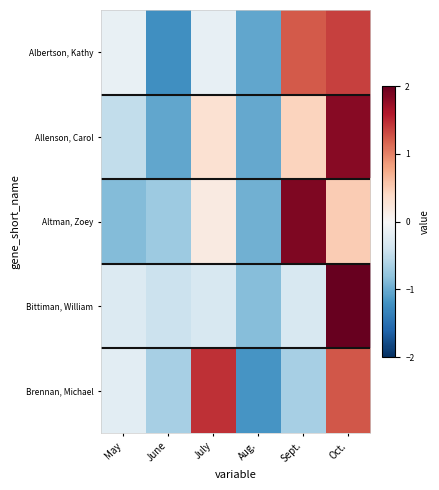

Which category has the highest value across all series?

Oct.